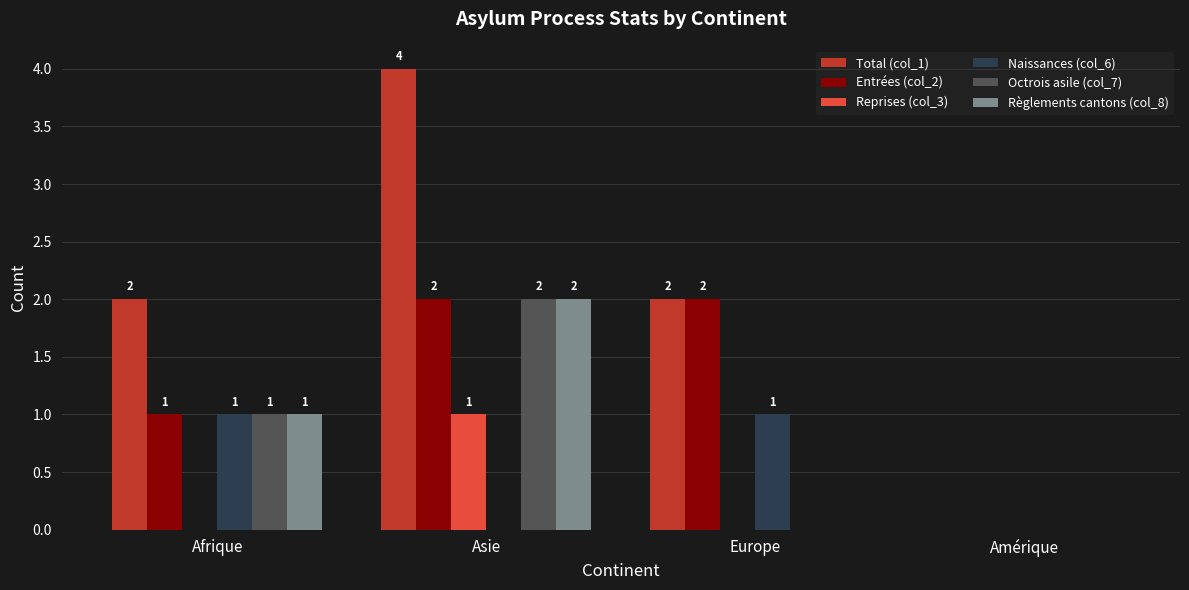

What are all the series names shown in the legend?

Total (col_1), Entrées (col_2), Reprises (col_3), Naissances (col_6), Octrois asile (col_7), Règlements cantons (col_8)